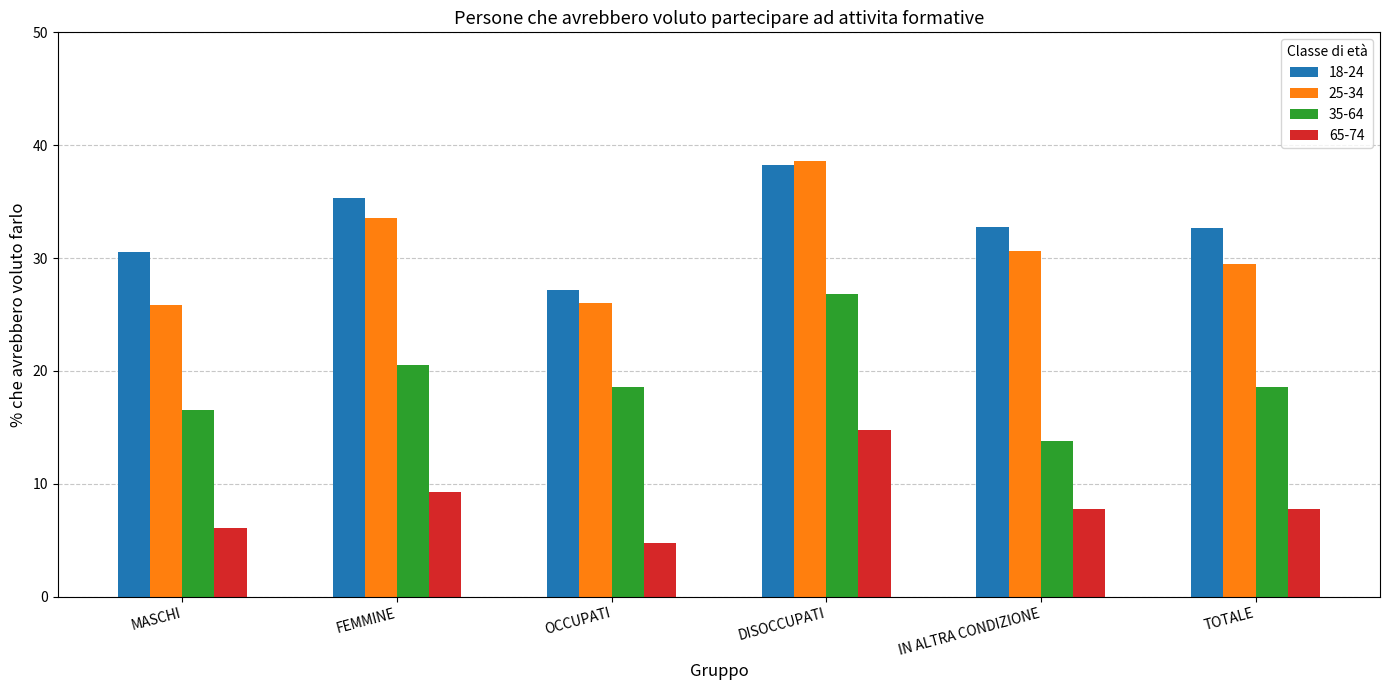

What is the minimum value shown in the chart?

4.8